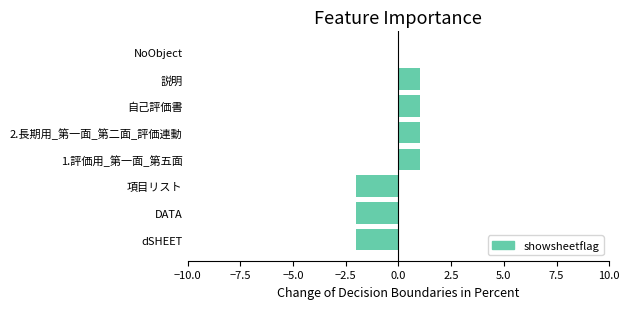

Which has a higher value, 自己評価書 or 項目リスト?

自己評価書